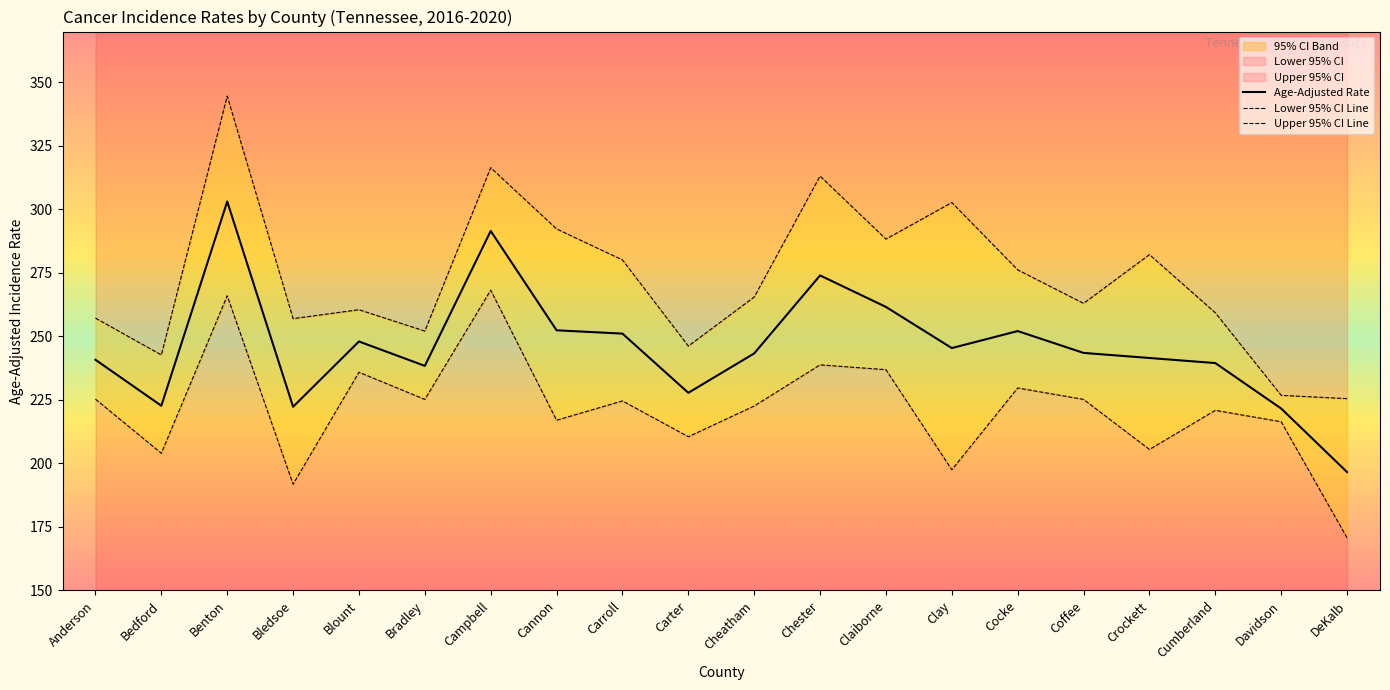

True or false: Lower 95% CI and Upper 95% CI intersect in this chart.

False